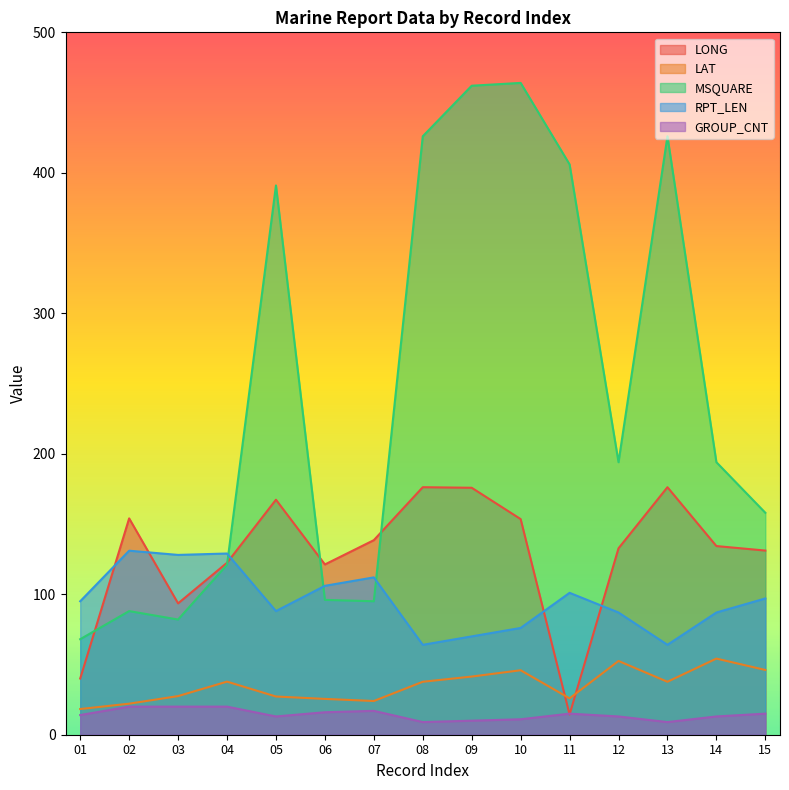

The MSQUARE series shows 695.7 at 11. True or false?

False